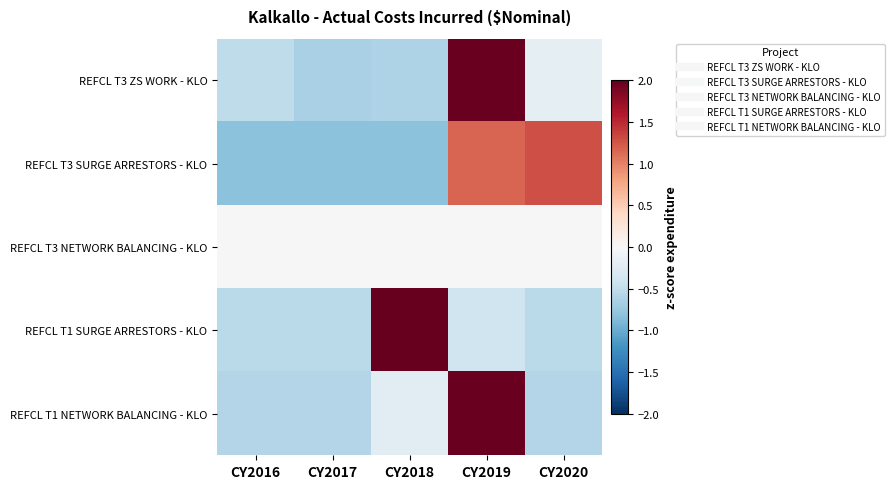

What is the total value across all series at CY2019?

4.7